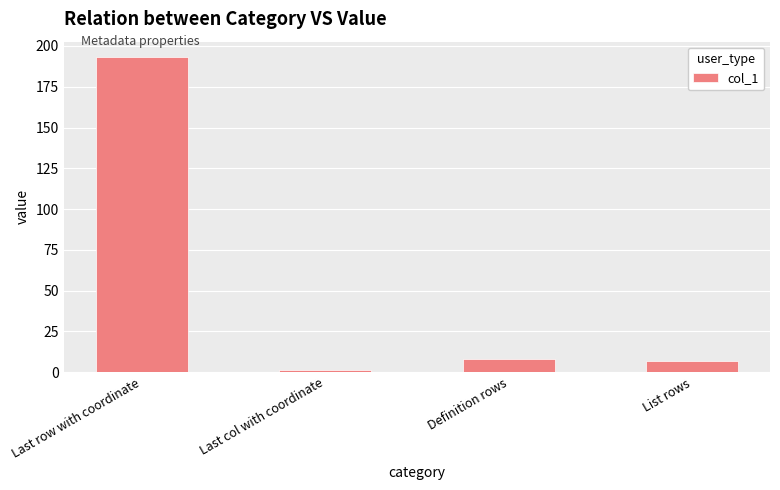

What is the smallest value displayed?

1